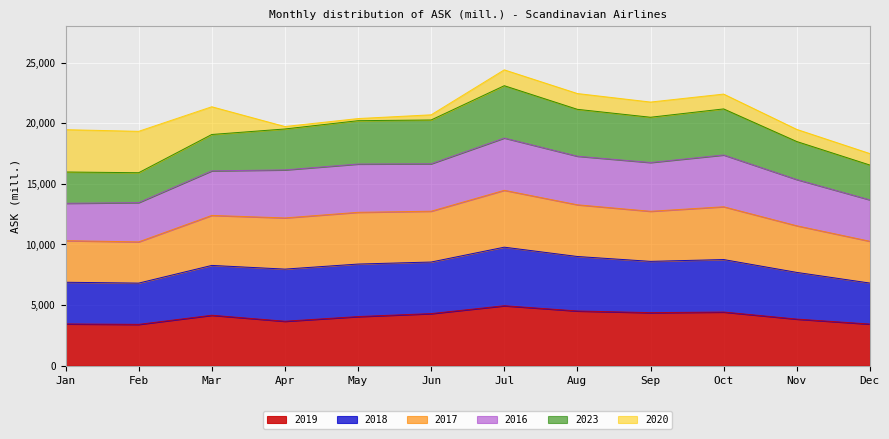

The value of 2018 at Sep is 17573.6. True or false?

False